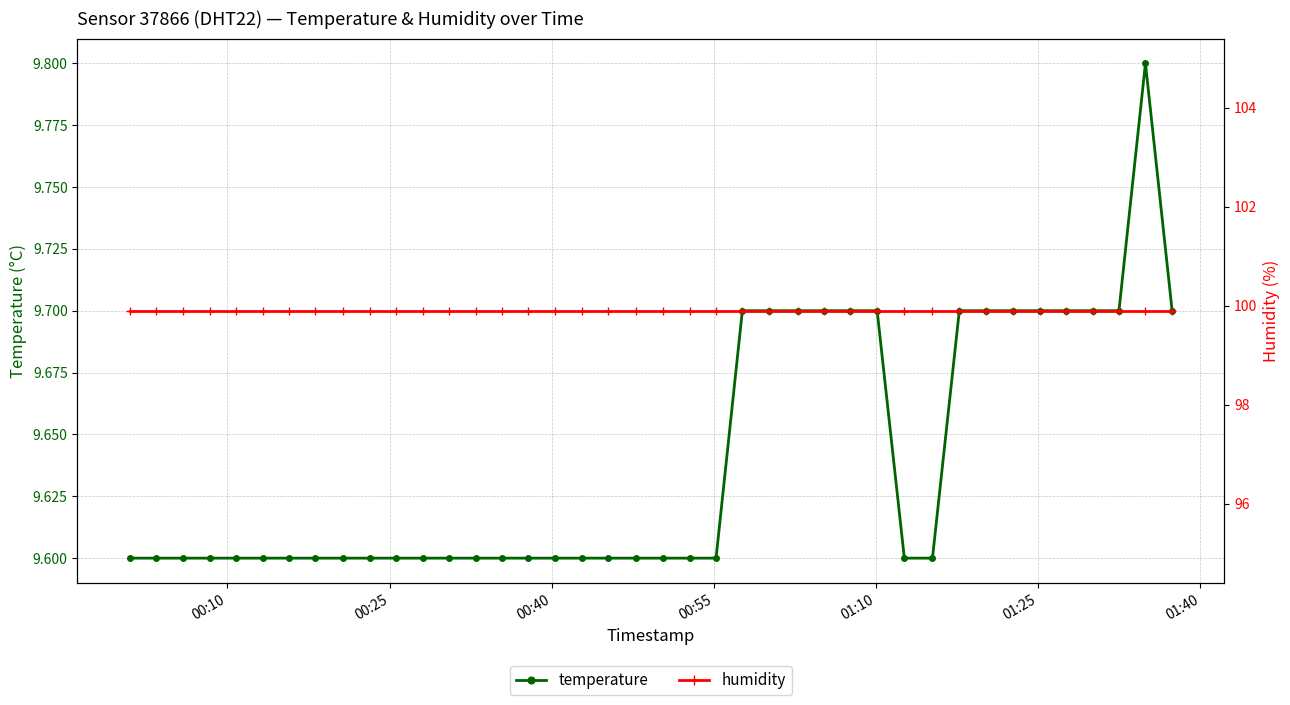

What is the lowest value of the temperature series?

9.6